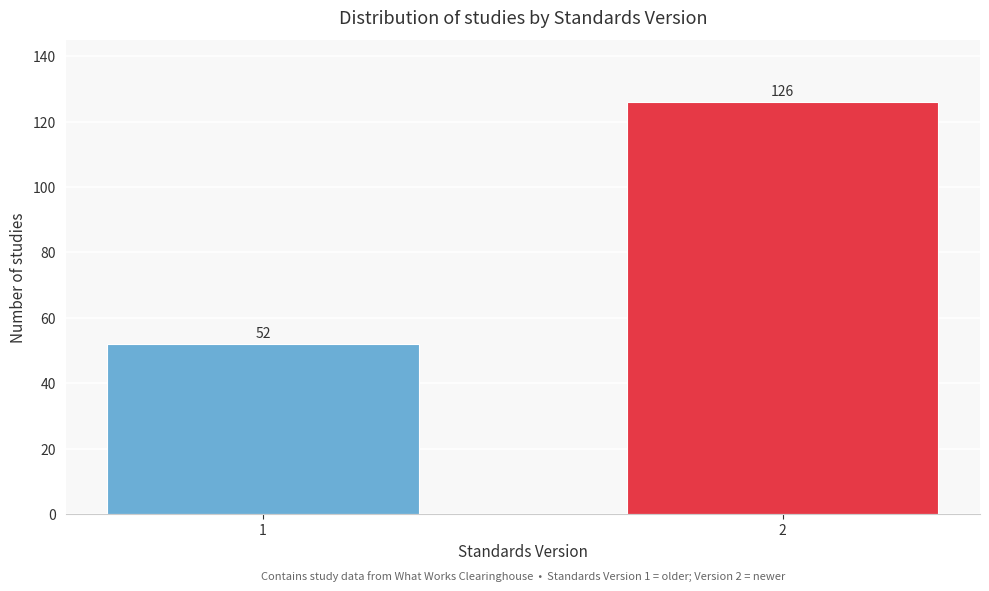

Reading right to left, list all the values displayed in this chart.

2=126	1=52